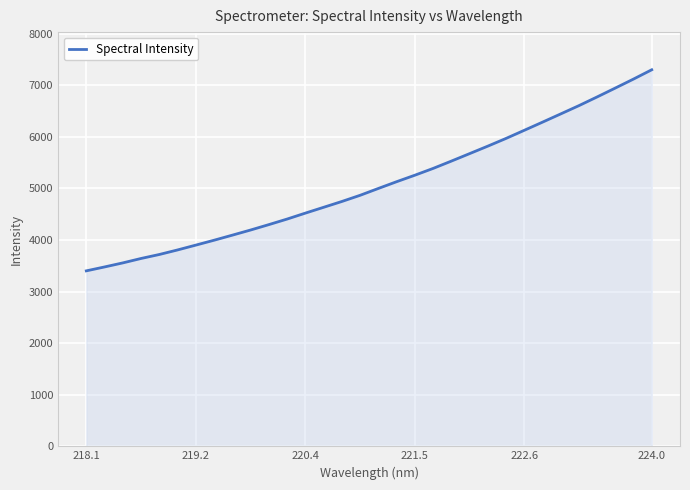

What is the greatest value displayed?

7297.5